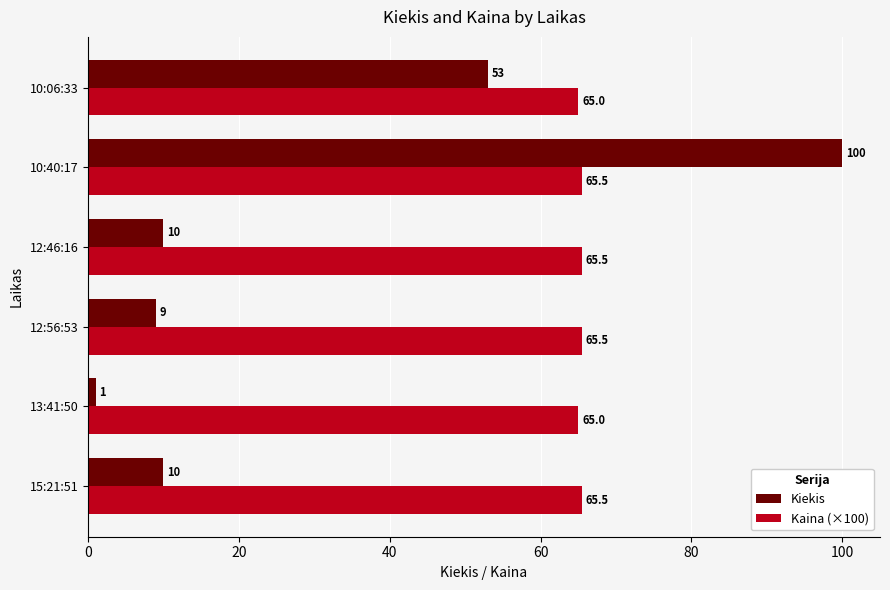

The value of Kiekis at 15:21:51 is 10.0. True or false?

True